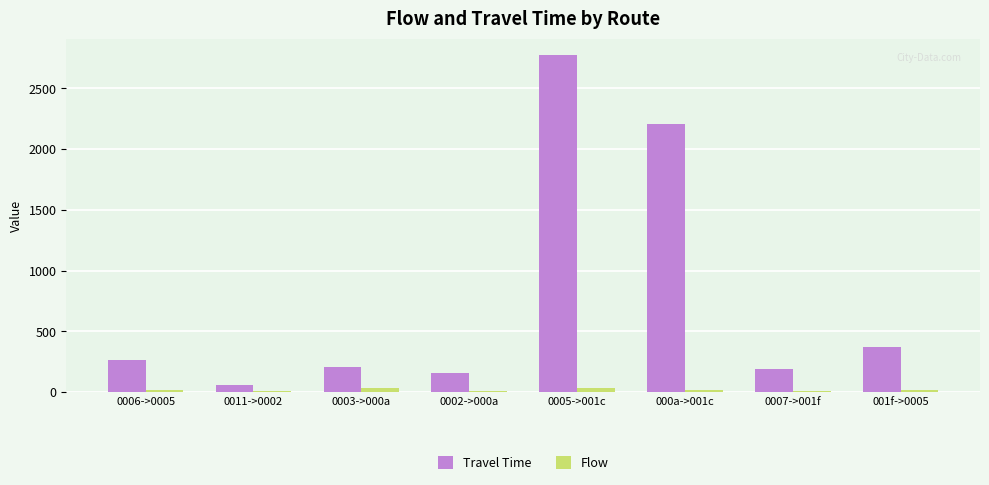

How many bars are there in each group?

2